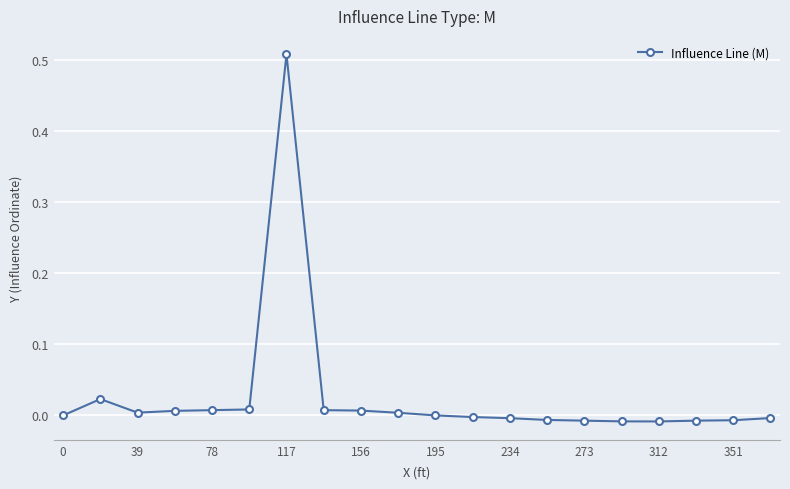

How many lines are shown in the chart?

1